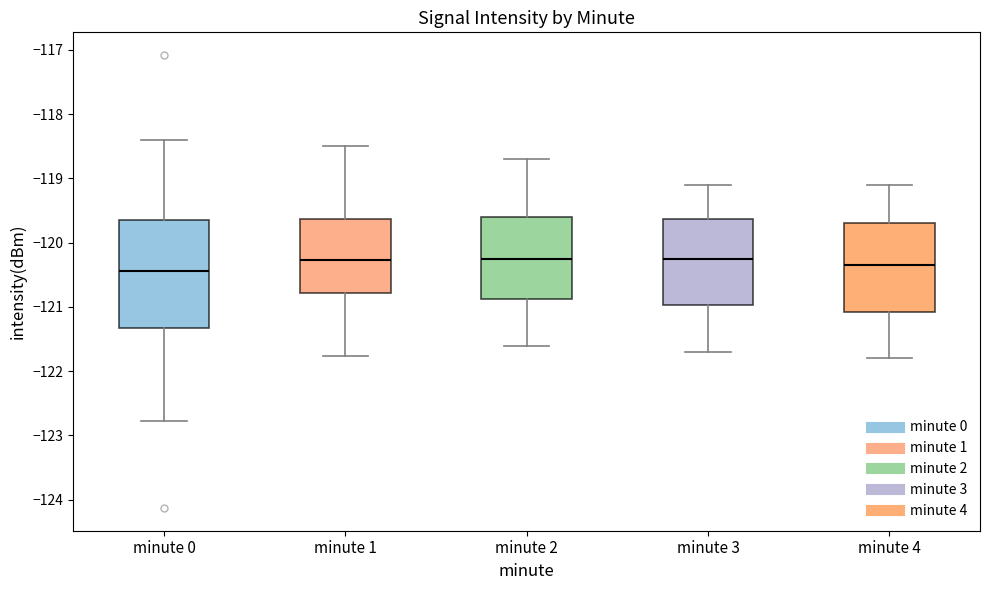

Comparing the boxes themselves (not the whiskers), which one is the tallest?

minute 0